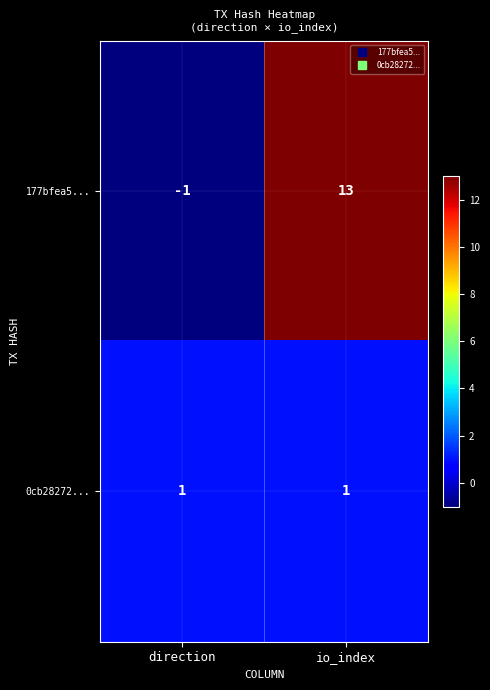

Rank the series by their maximum value, from highest to lowest.

177bfea5..., 0cb28272...